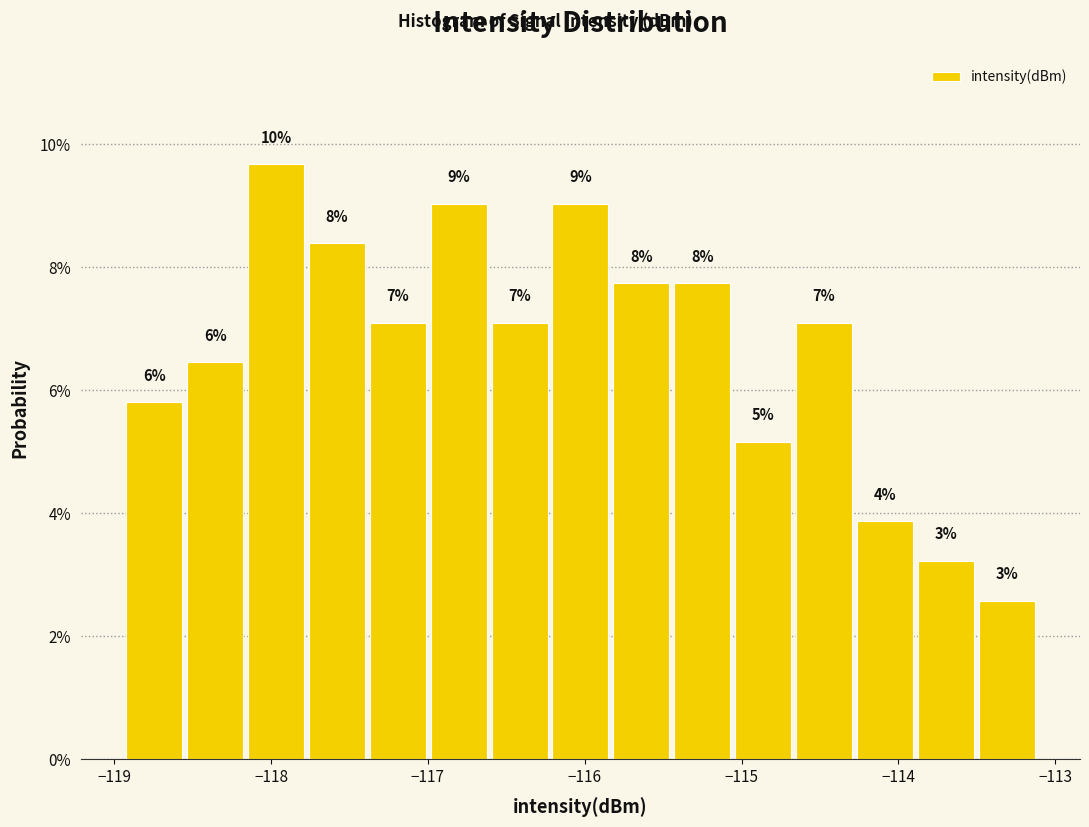

Read against the x-axis, roughly where is the centre of the tallest bar?

-118.0